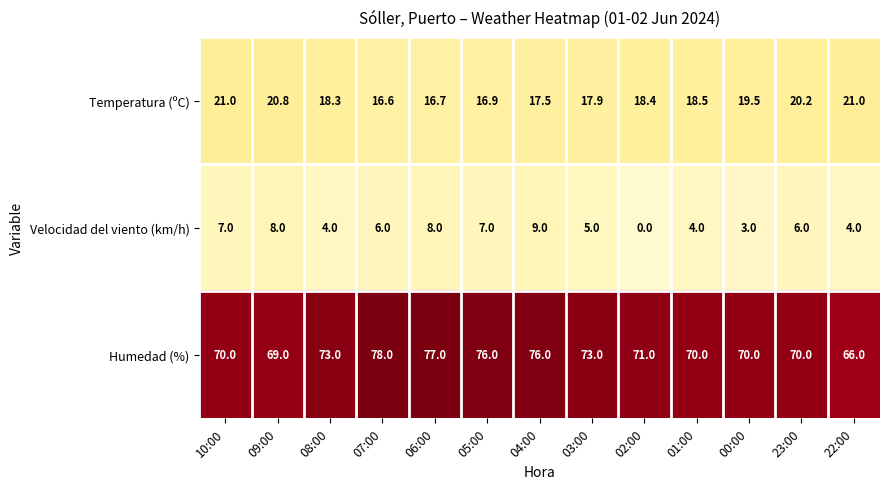

List the series in order of their peak value, highest first.

Humedad (%), Temperatura (ºC), Velocidad del viento (km/h)